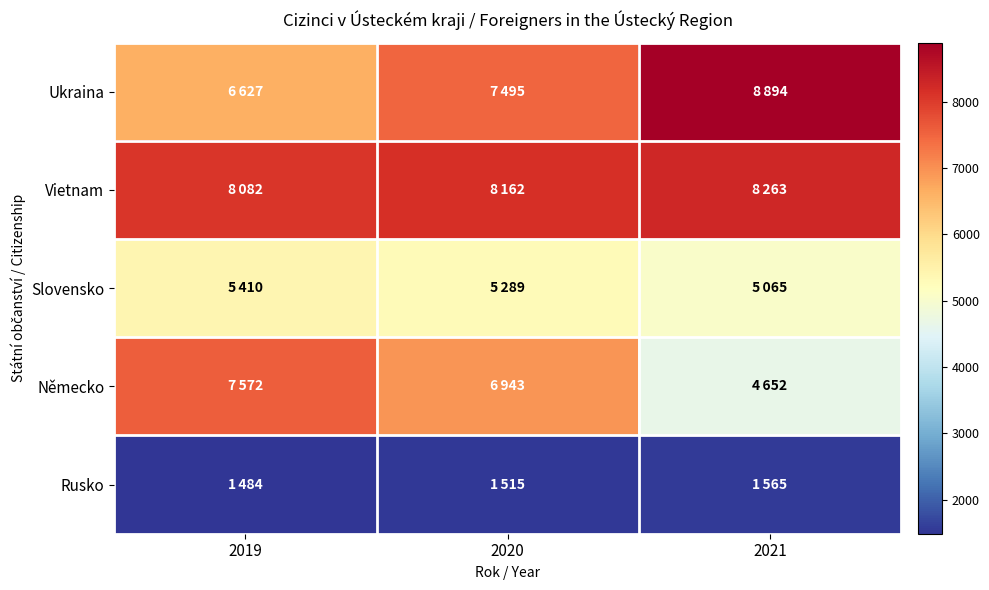

Which series has the largest range (max minus min)?

Německo